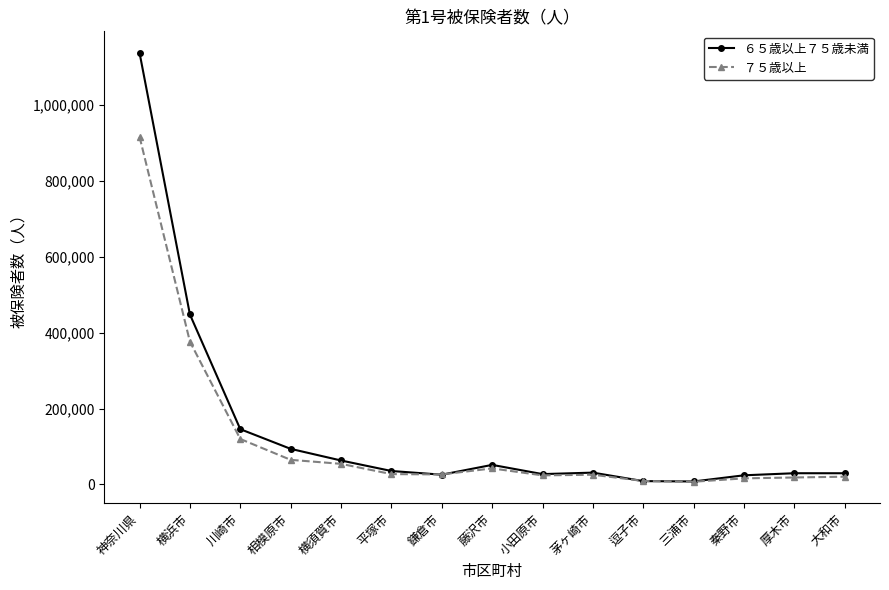

At which label does ６５歳以上７５歳未満 reach its peak?

神奈川県